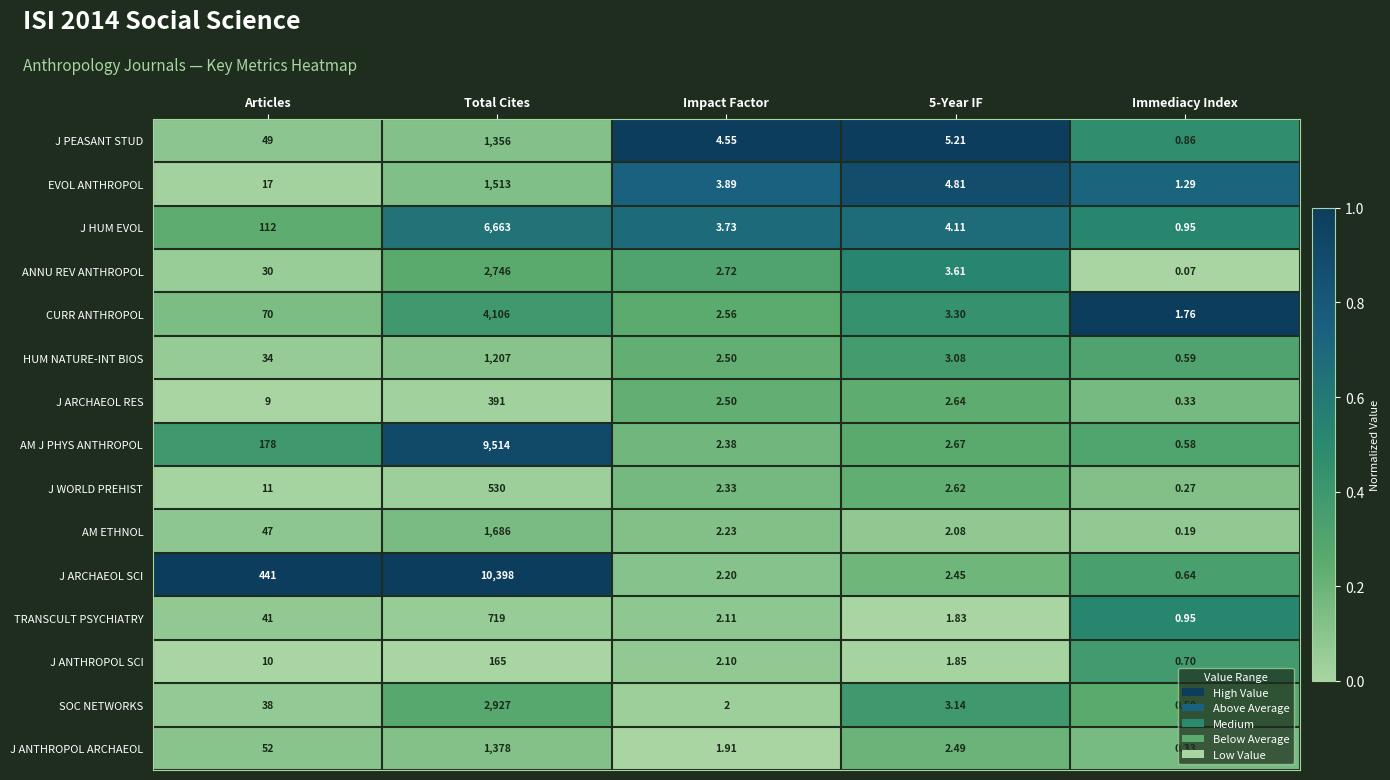

Which series has the largest total across all categories?

J ARCHAEOL SCI